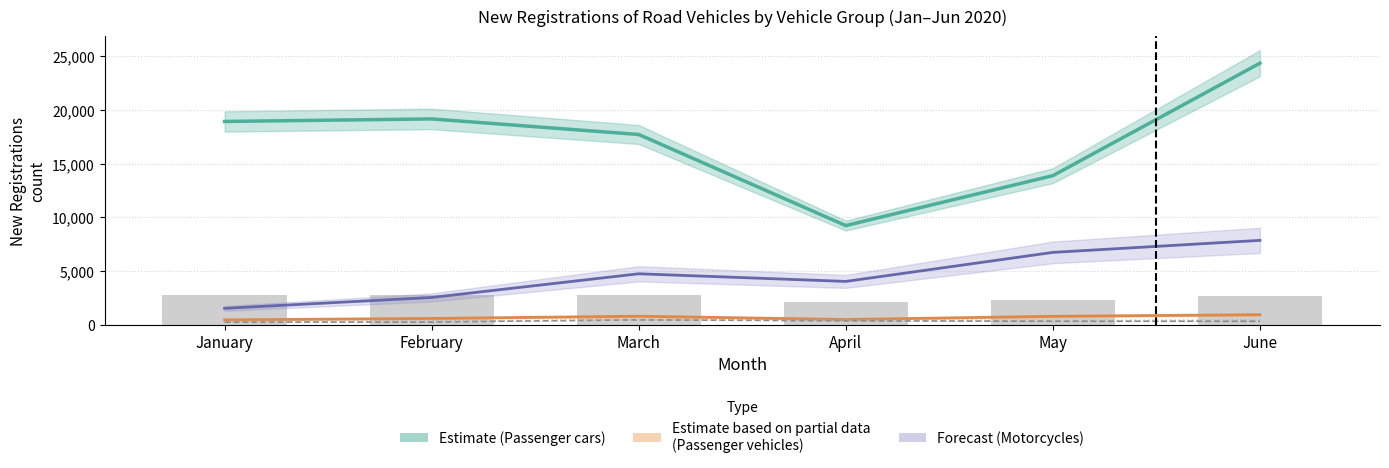

What is the minimum value shown in the chart?

223